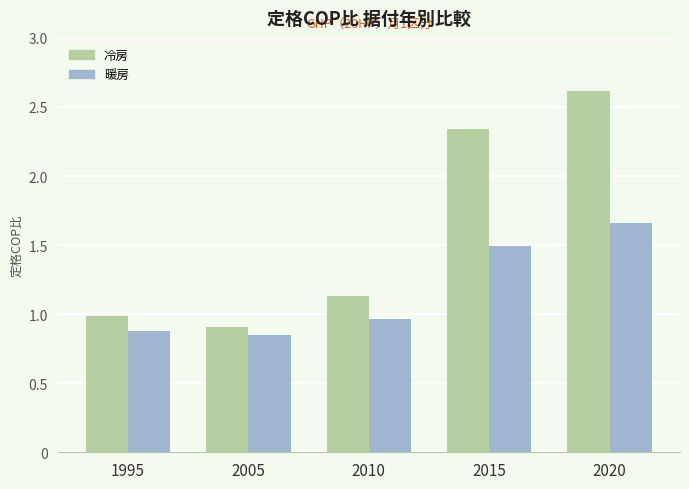

What is the maximum value shown in the chart?

2.6